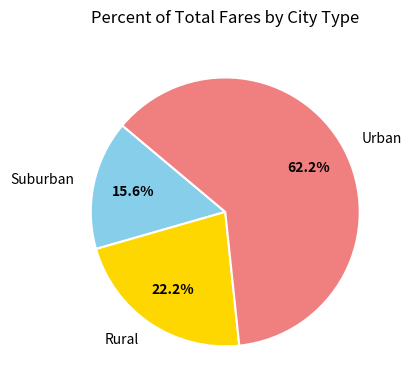

Which slice is the largest?

Urban